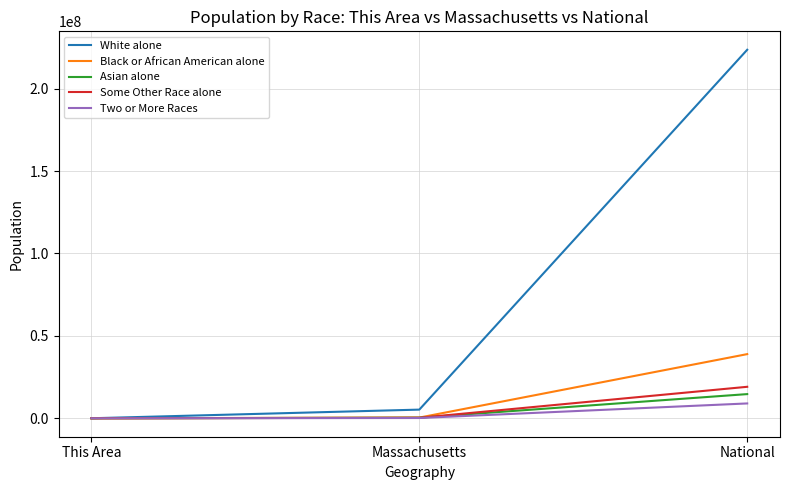

What is the smallest value displayed?

147